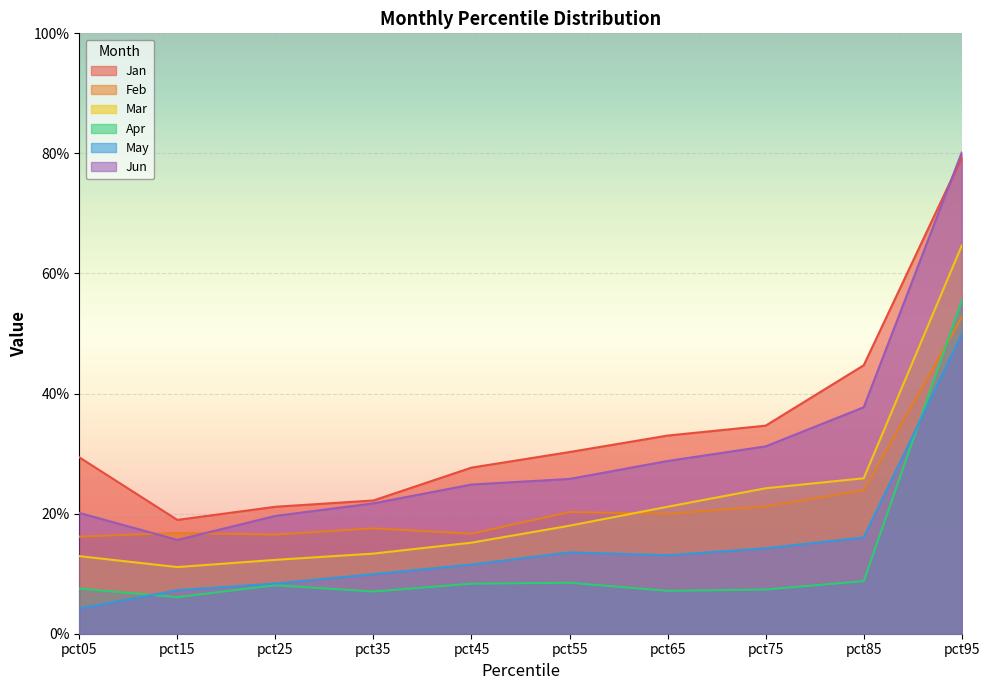

How many lines are shown in the chart?

6